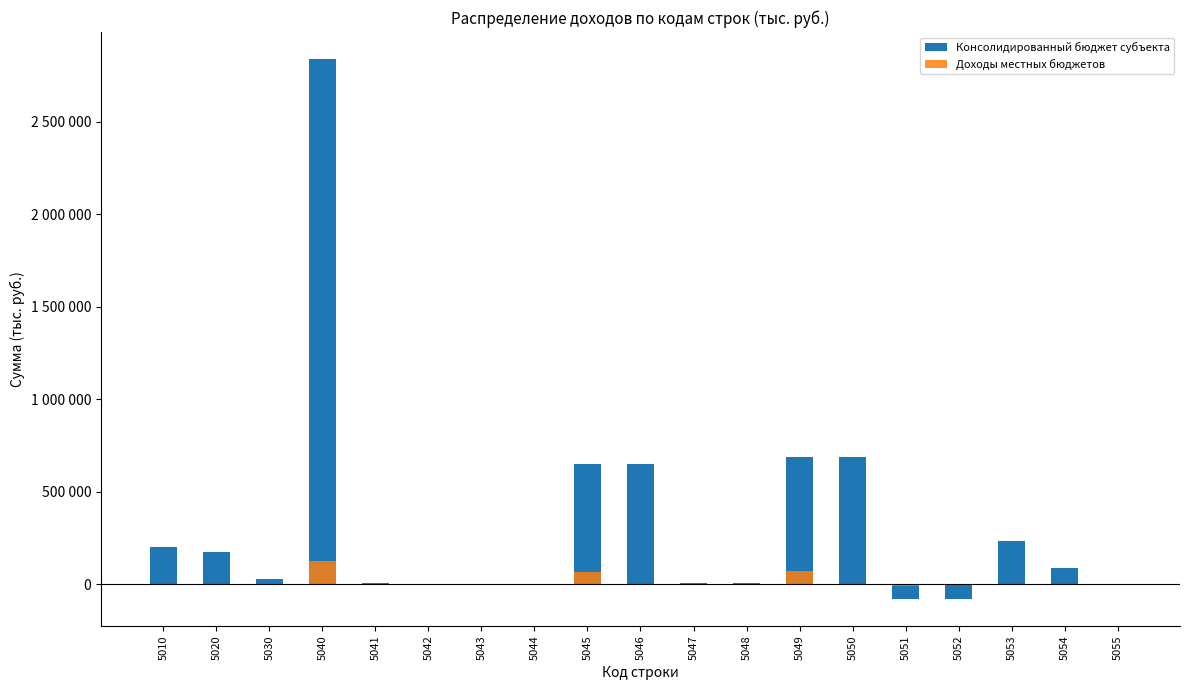

The Доходы местных бюджетов series shows 63969 at 5050. True or false?

False